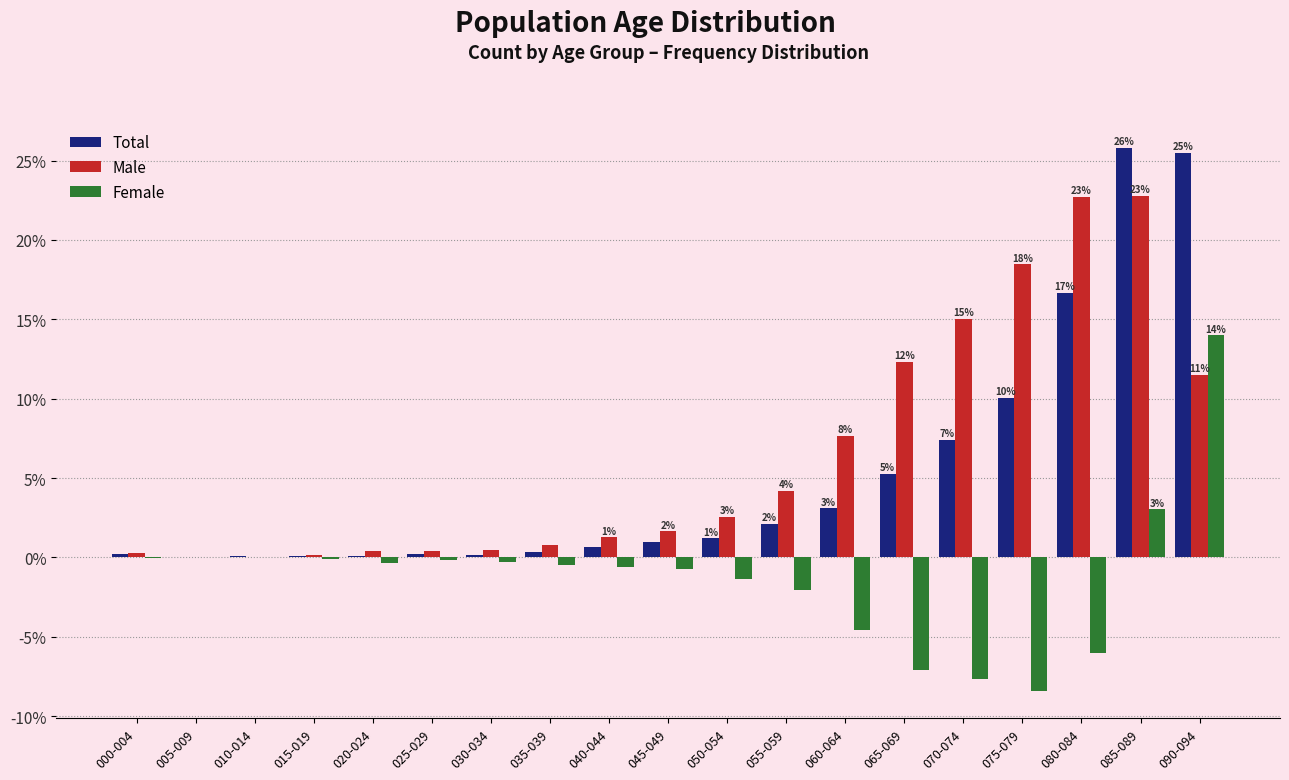

What is the sum of all Male values?

122.8